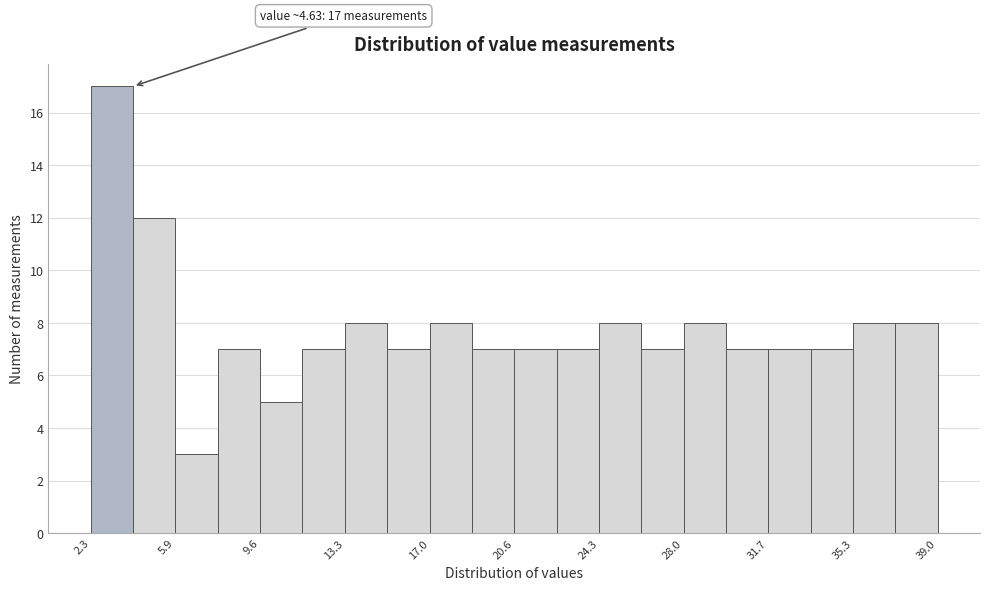

Read against the x-axis, roughly where is the centre of the tallest bar?

3.0